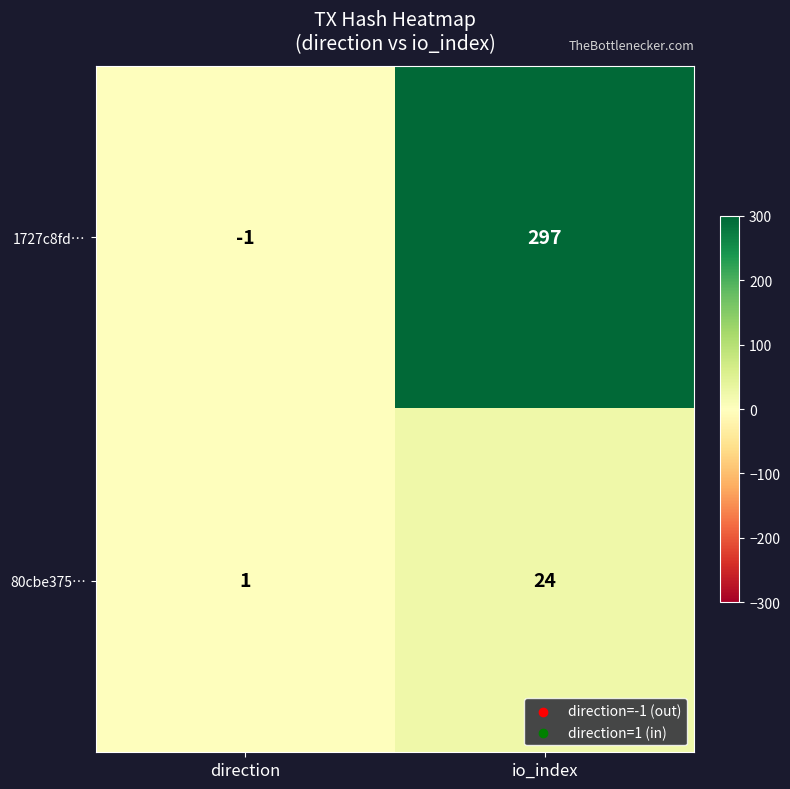

Which series has the largest total across all categories?

1727c8fd…